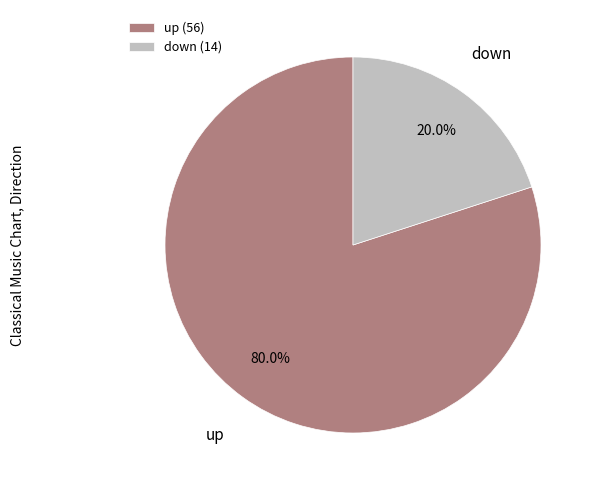

To the nearest percent, what percentage of the pie is up?

80%